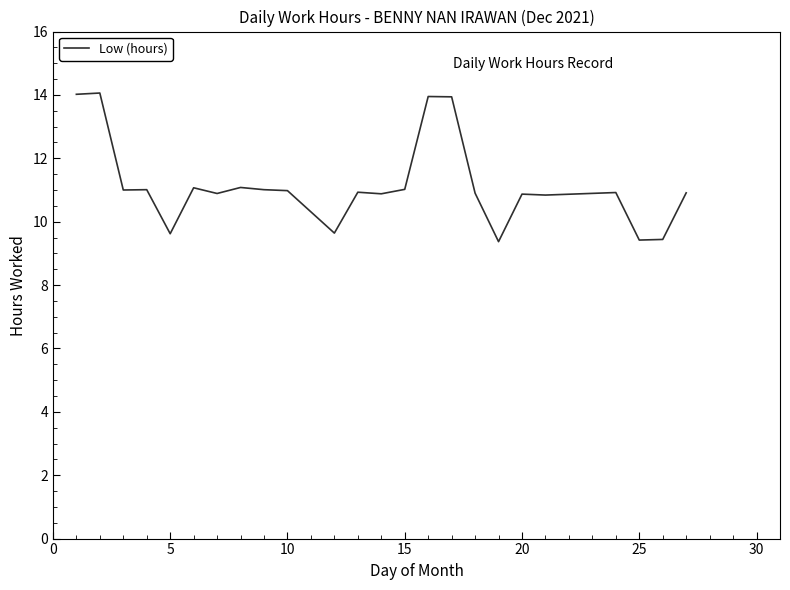

What is the difference between the maximum and minimum values?

4.7